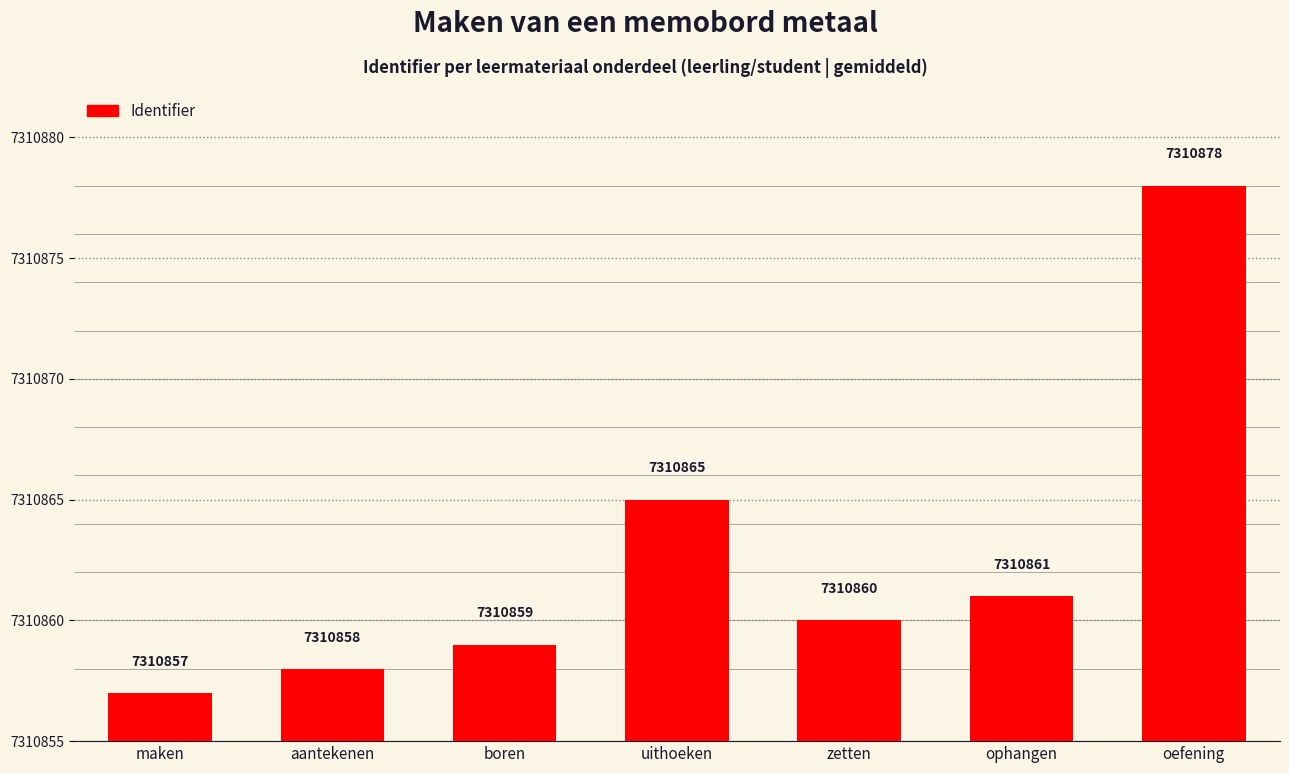

How many data points does each series have?

7